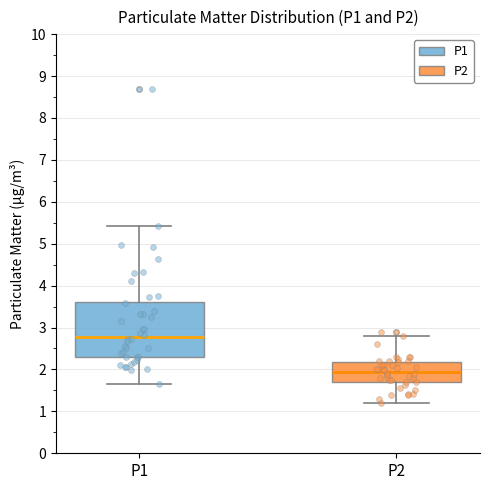

Which box's median line is the lowest?

P2